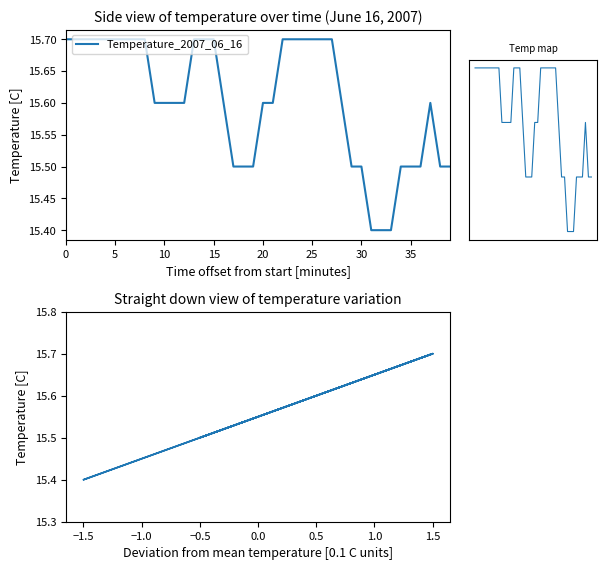

Count the values in the range 15 to 16.

40